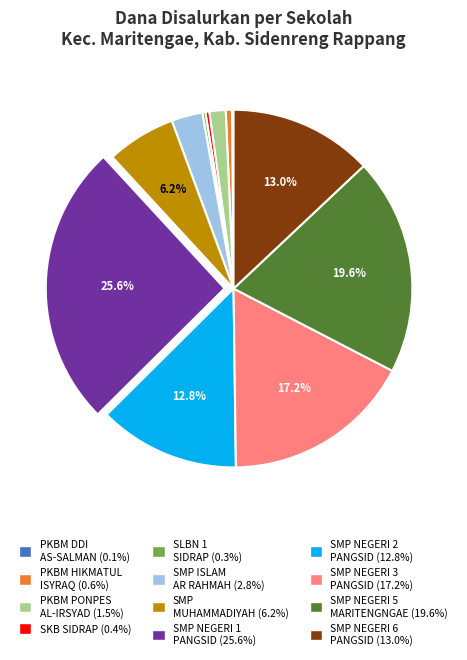

Is there a majority slice in this chart?

No